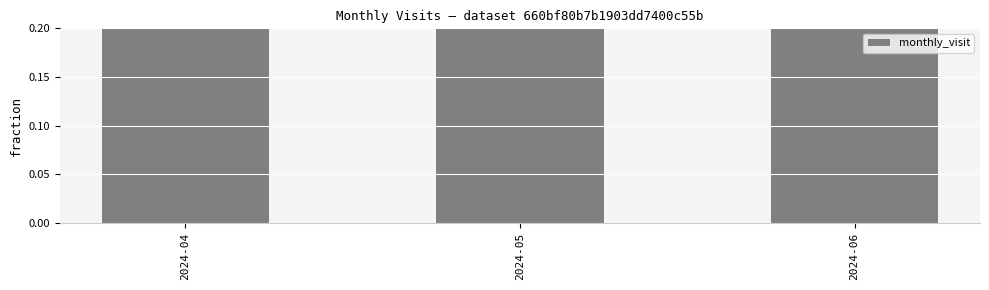

Where is the data nearest to the value 0?

2024-05